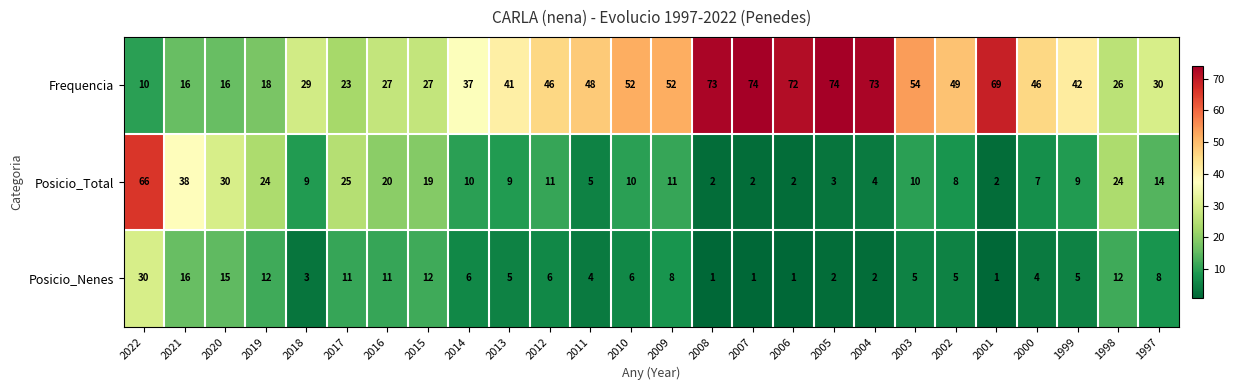

What is the difference between the second highest and minimum values in the Posicio_Total series?

36